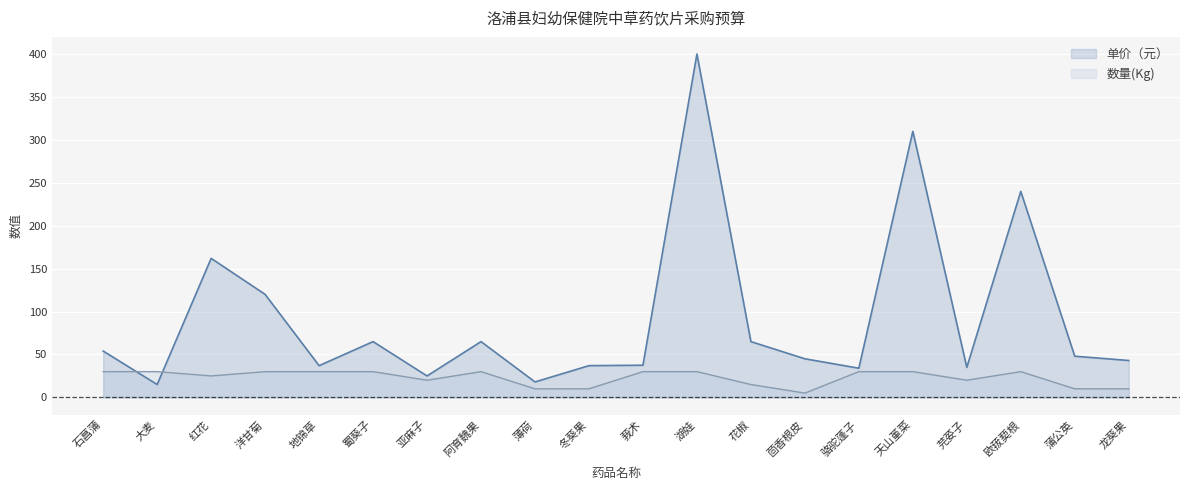

What is the label of the 15th point from the left?

骆驼蓬子